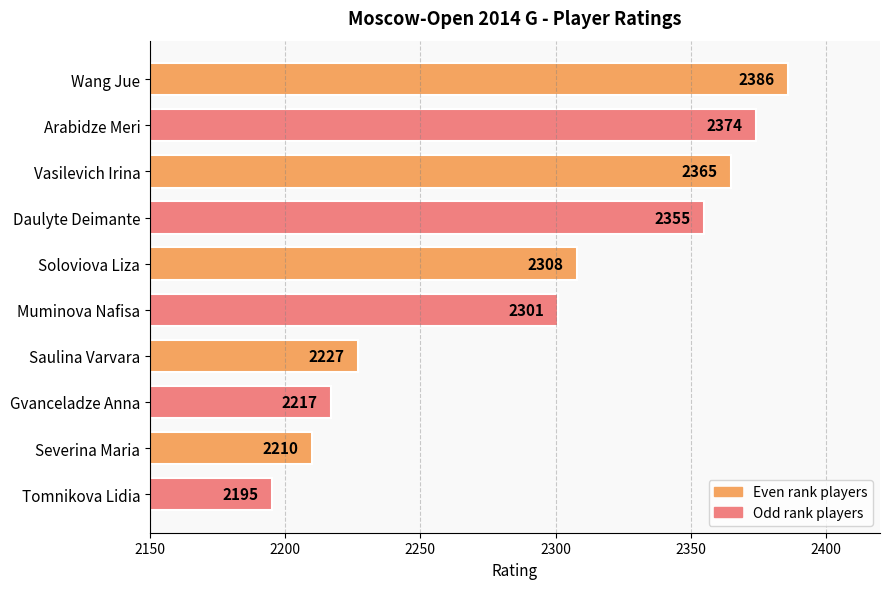

Reading top to bottom, list all the values displayed in this chart.

2386	2374	2365	2355	2308	2301	2227	2217	2210	2195